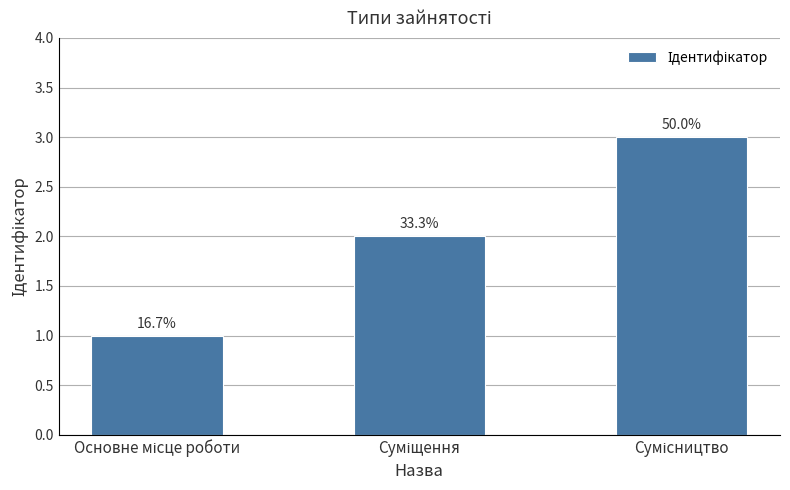

Which has a higher value, Суміщення or Основне місце роботи?

Суміщення